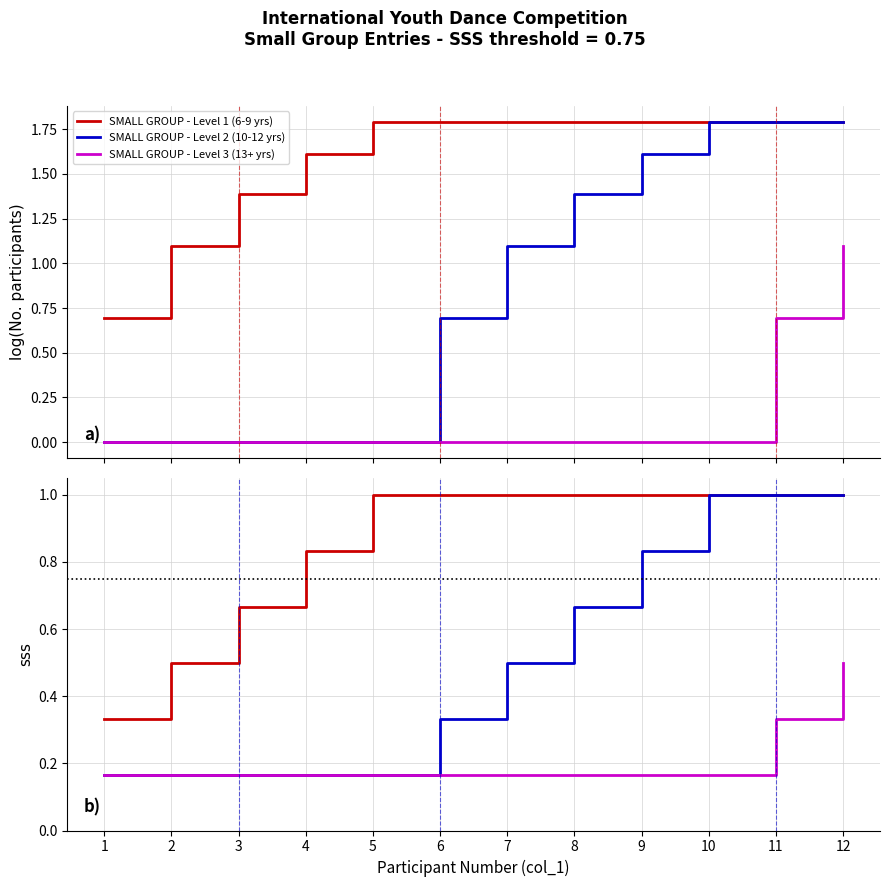

Is it true that SMALL GROUP - Level 1 (6-9 yrs) equals 0.6 at 10?

False